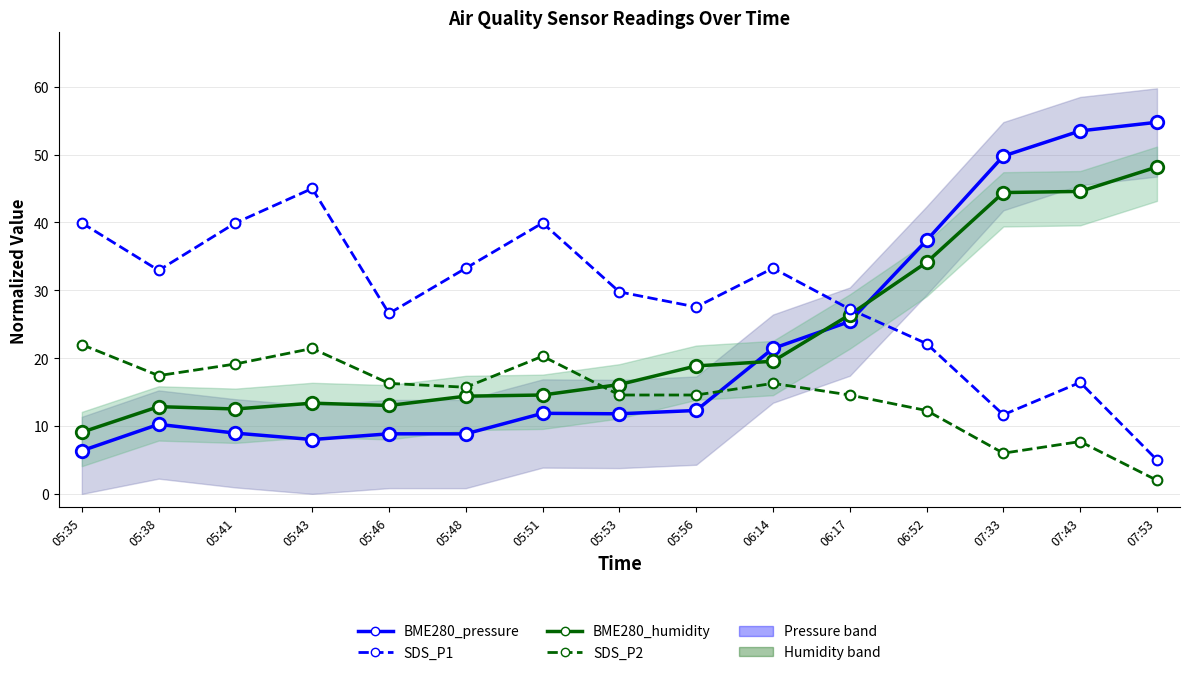

The SDS_P2 series shows 22.8 at 06:17. True or false?

False